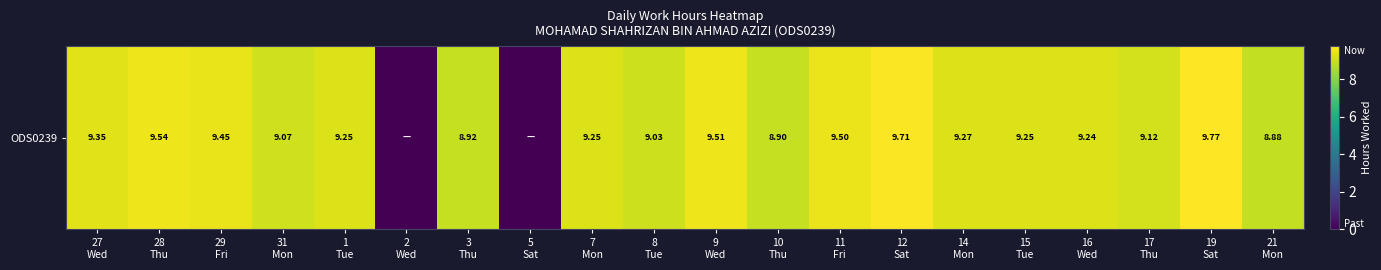

Between 16
Wed and 15
Tue, which is larger?

15
Tue